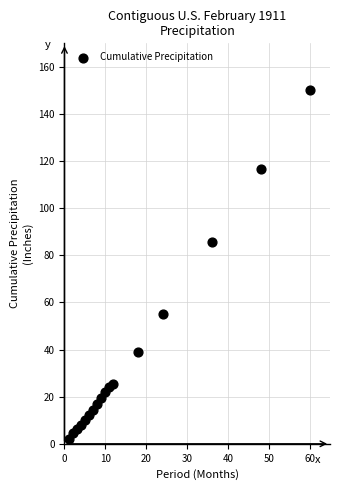

What is the range of X values (max minus min)?

59.0